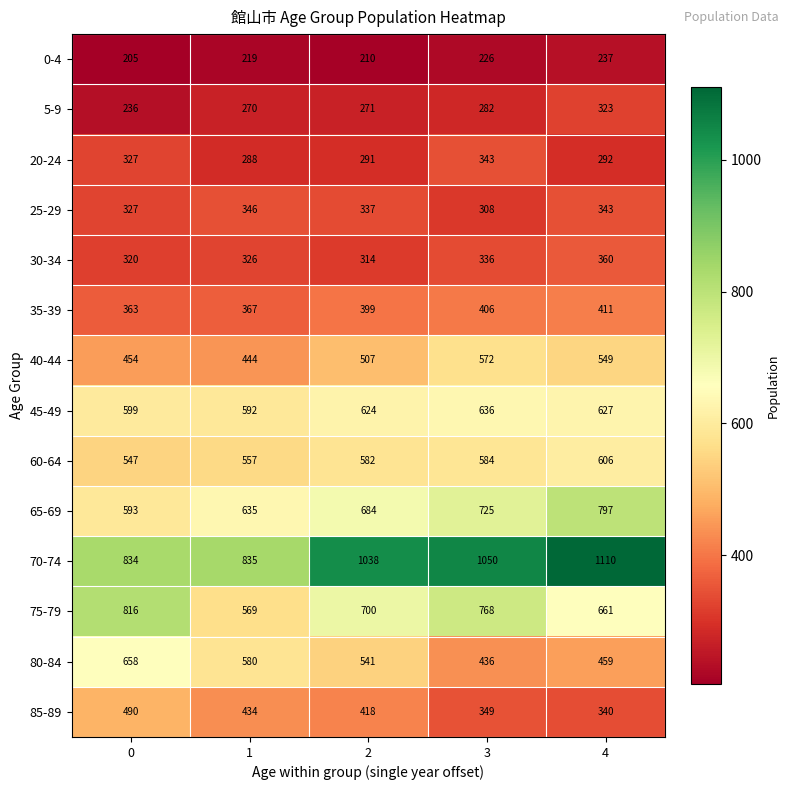

Rank the categories by 0-4 value from lowest to highest.

0, 2, 1, 3, 4